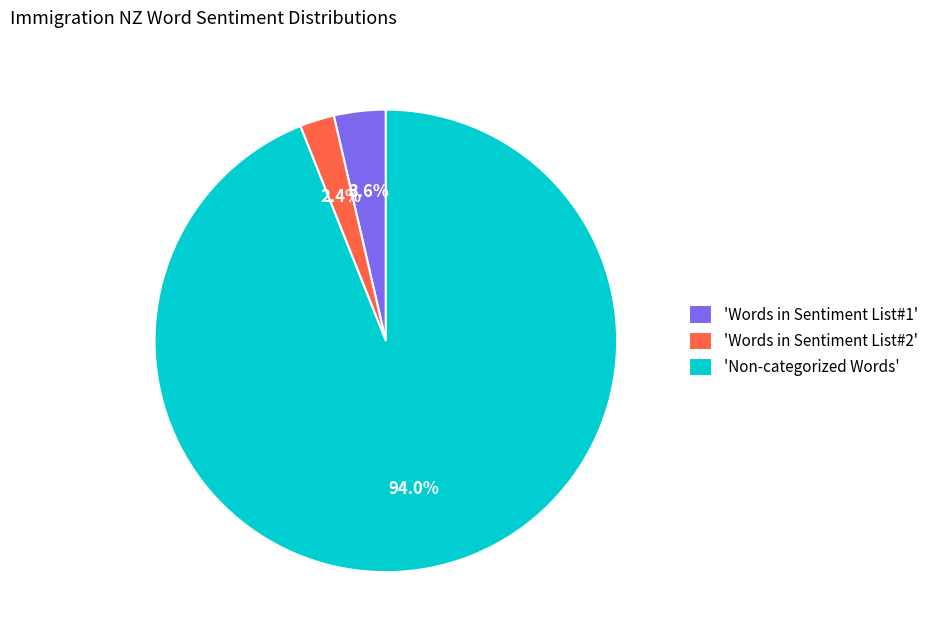

Which slice represents more than half of the pie?

'Non-categorized Words'